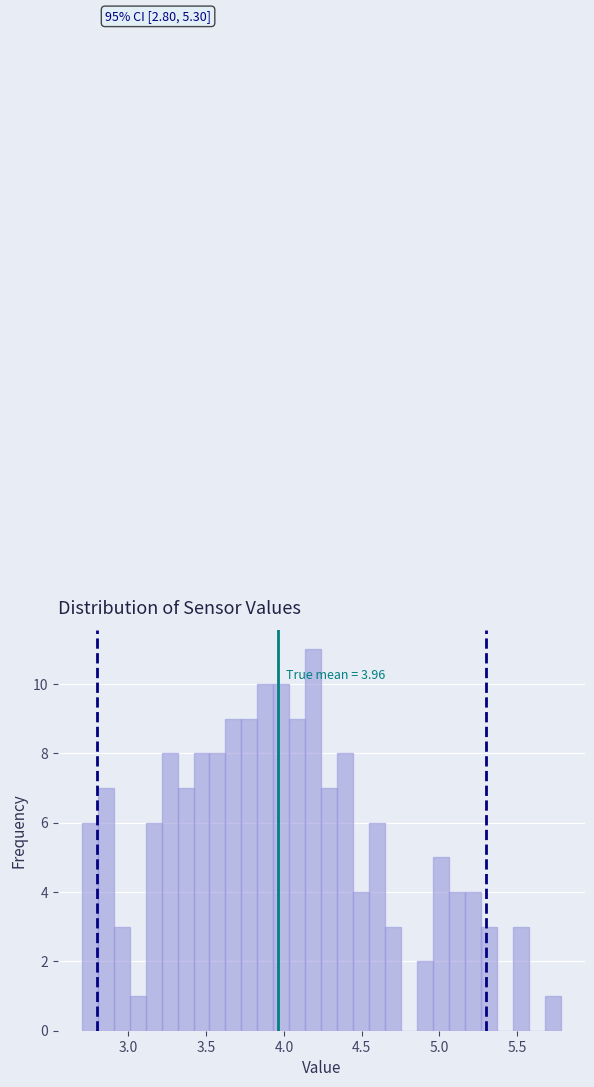

Read against the x-axis, roughly where is the centre of the tallest bar?

4.20